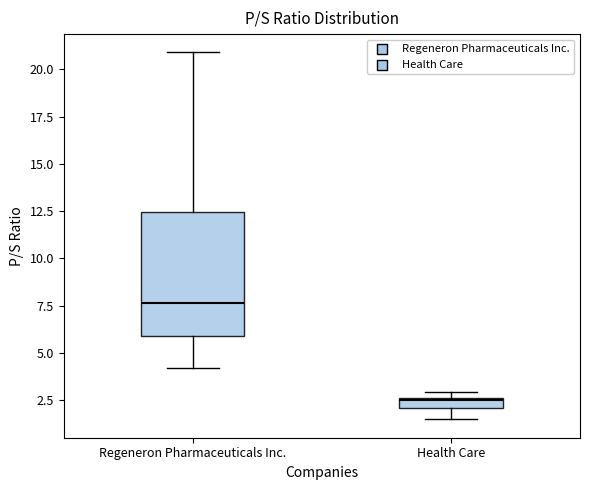

Which box is the tallest, from its lower edge to its upper edge?

Regeneron Pharmaceuticals Inc.